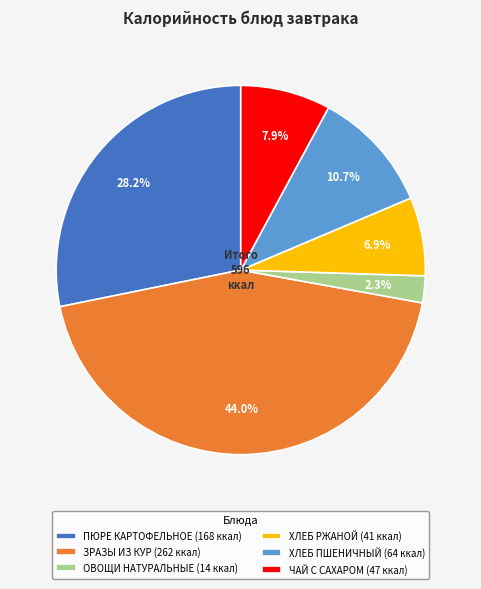

Approximately how many times larger is the value at ХЛЕБ ПШЕНИЧНЫЙ compared to ПЮРЕ КАРТОФЕЛЬНОЕ?

0.4